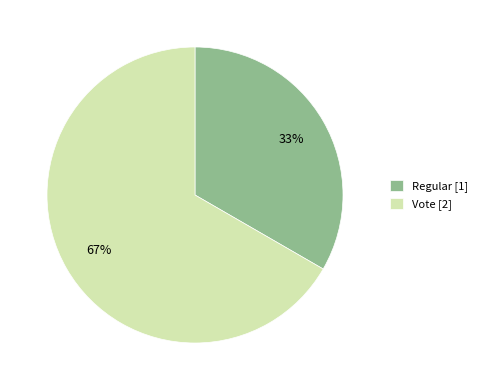

Which has a higher value, Regular or Vote?

Vote